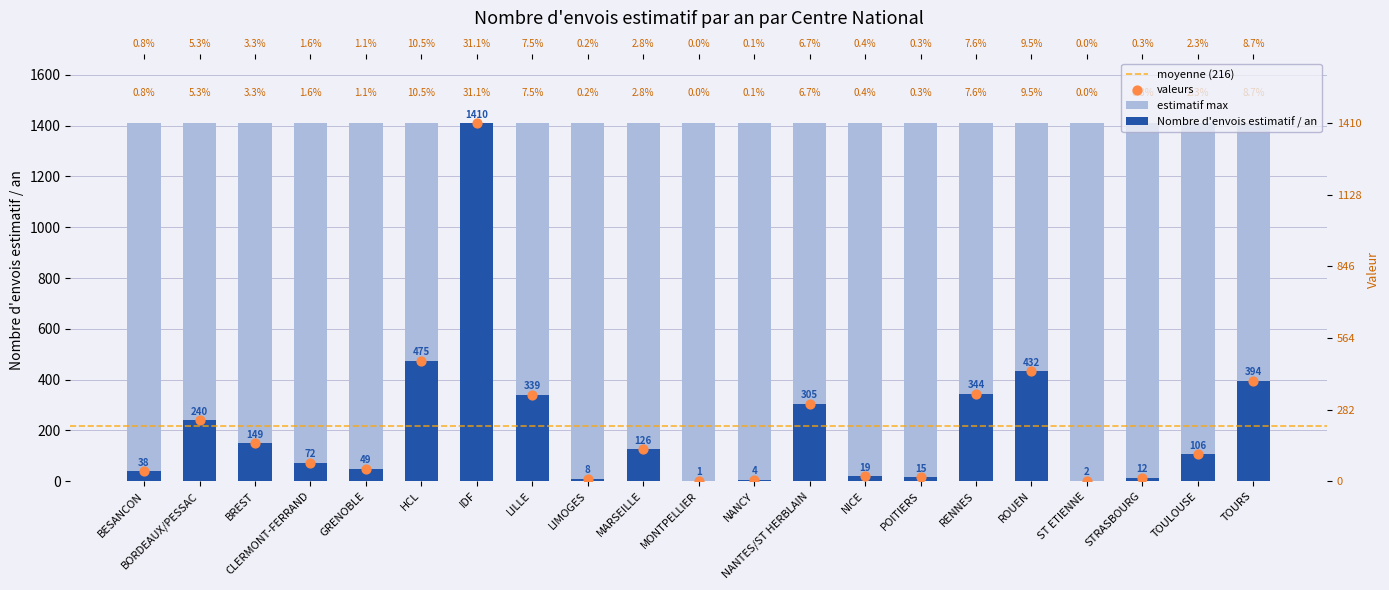

What is the change in value from NANCY to TOURS?

+390